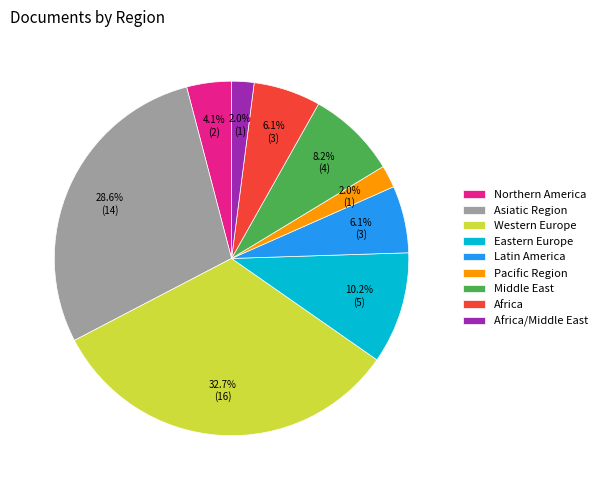

To the nearest percent, what is the average slice percentage?

11%